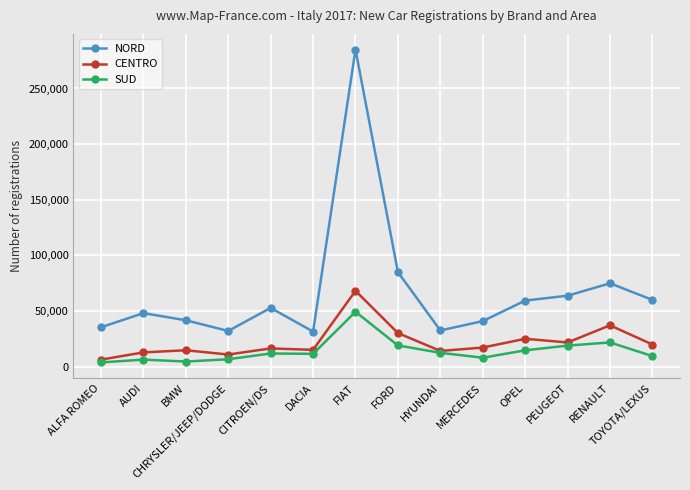

At which category does the chart reach its peak across all series?

FIAT